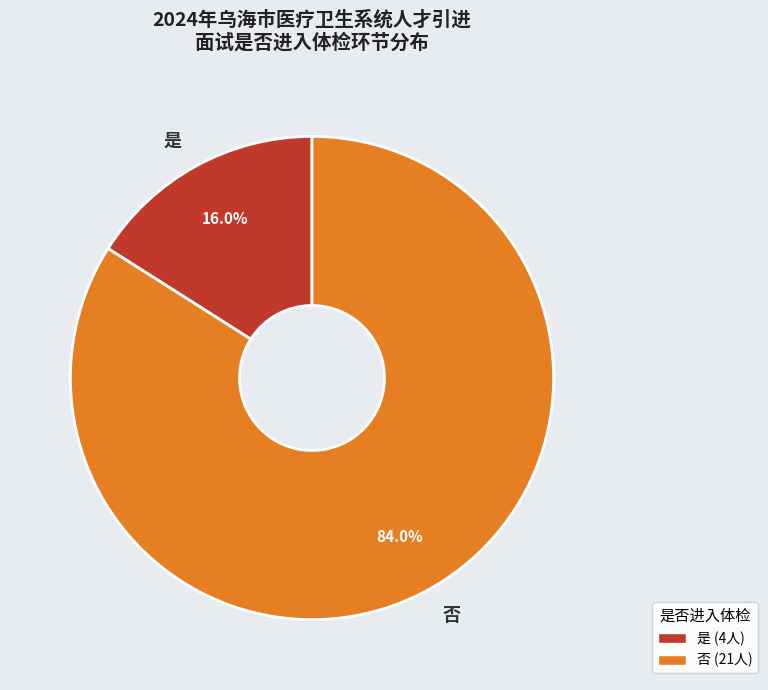

How many segments does this pie chart have?

2